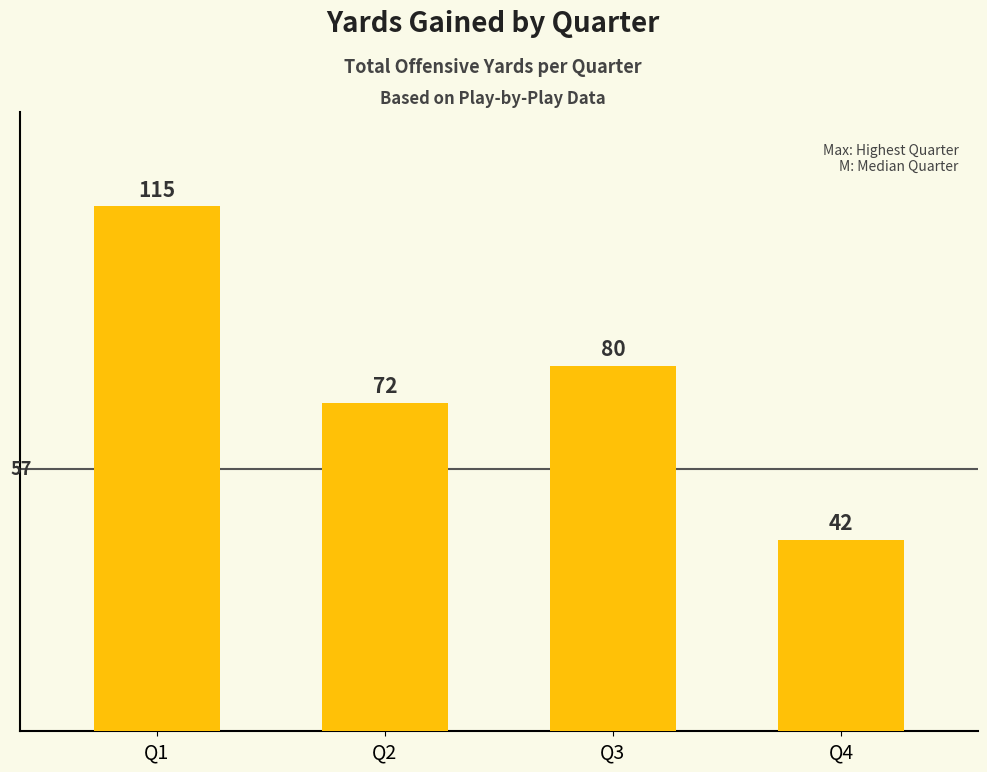

What is the smallest value displayed?

42